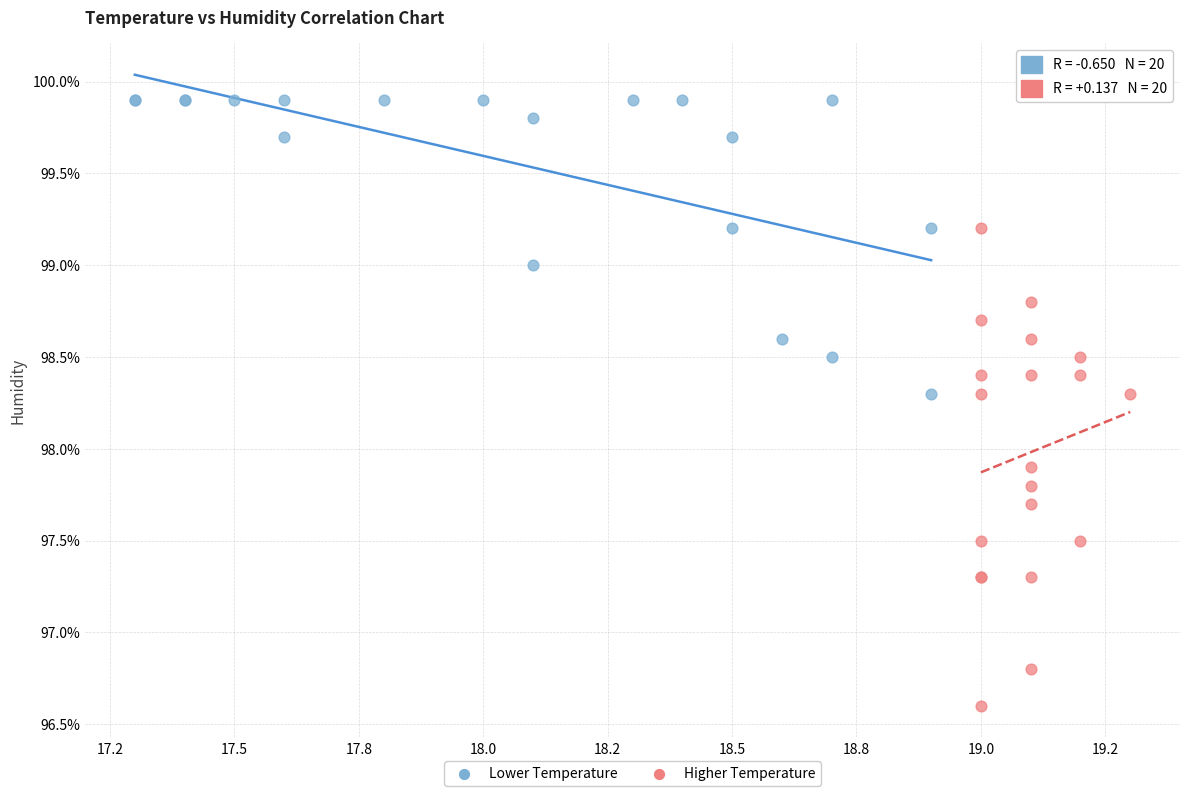

Which series reaches the minimum Y coordinate?

Higher Temperature